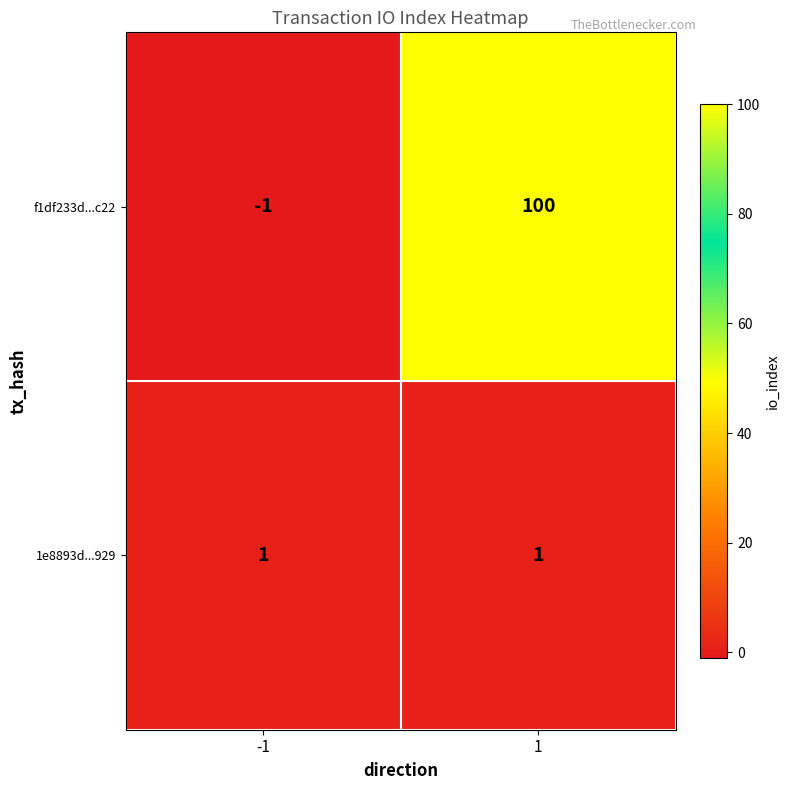

What is the approximate value of f1df233d...c22 at 1, to the nearest 50?

100